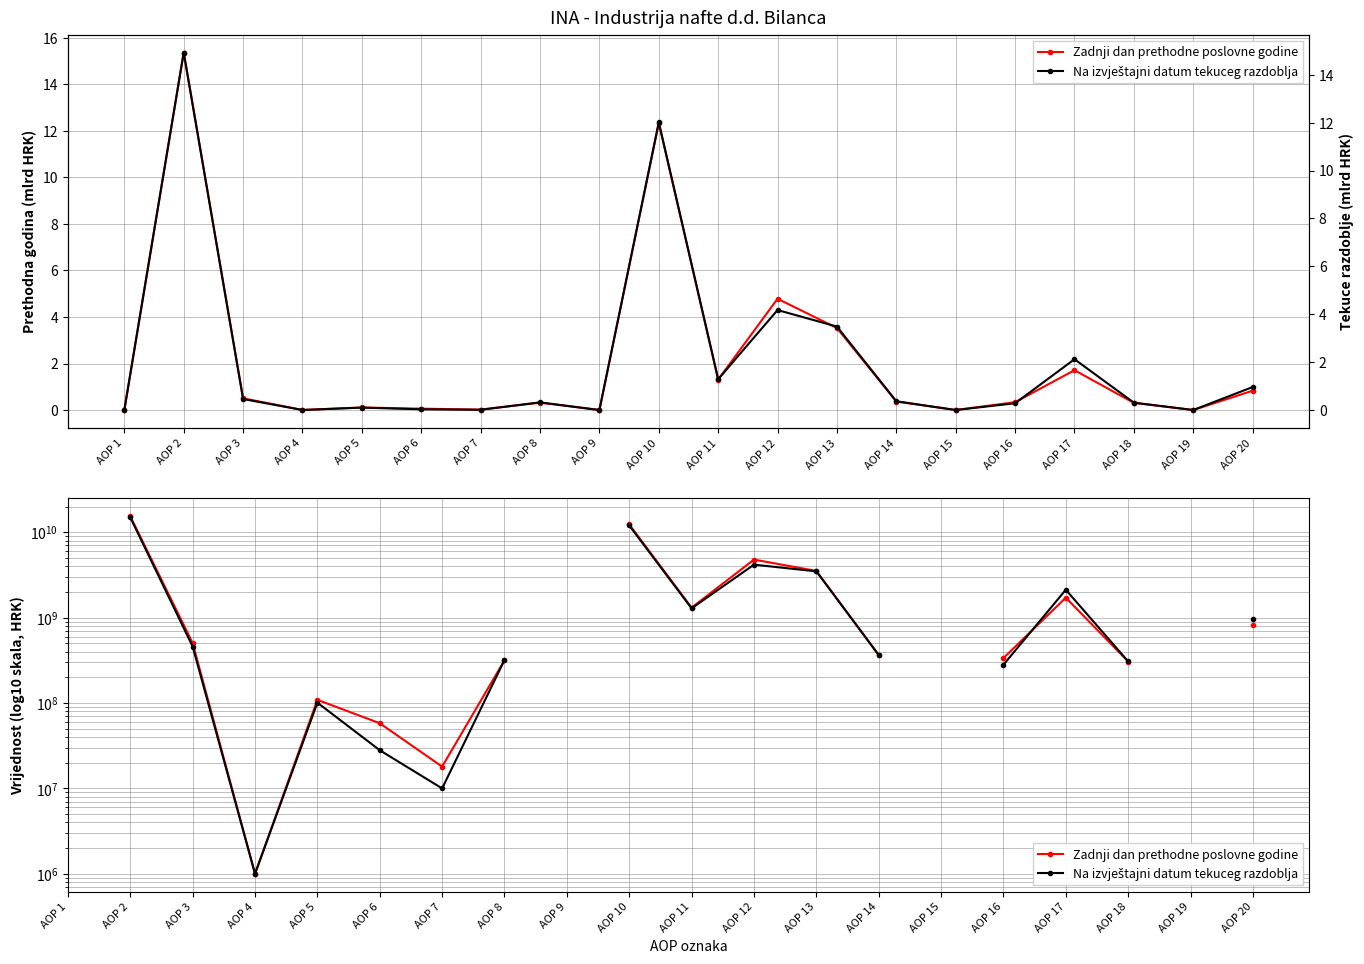

How many series are shown in this chart?

2